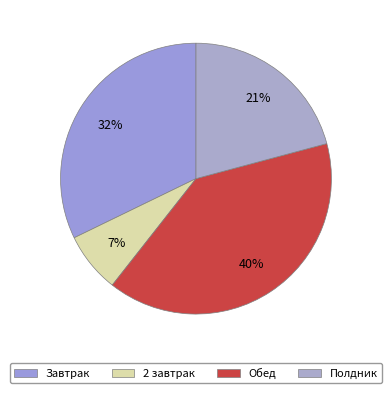

Count the number of slices in the pie.

4